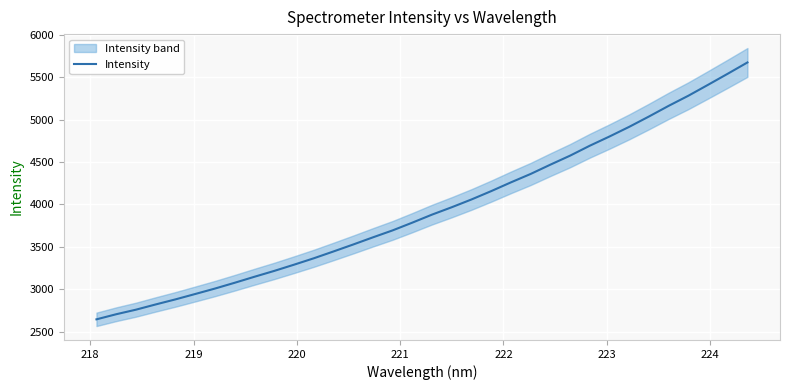

What is the highest value of the Intensity series?

5674.8